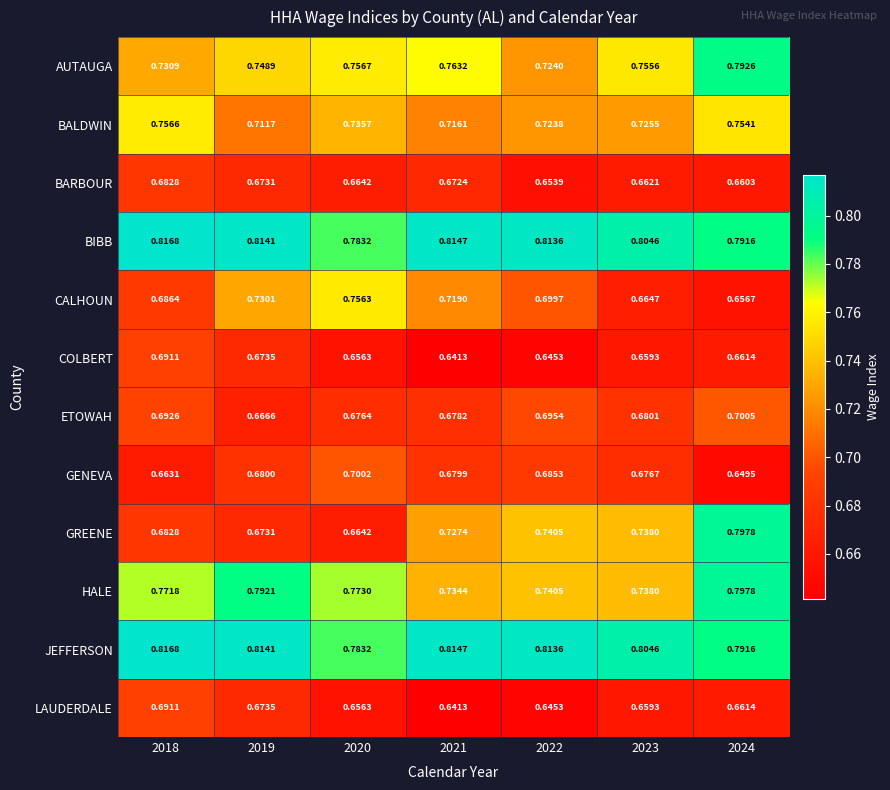

What is the total value across all series at 2019?

8.7